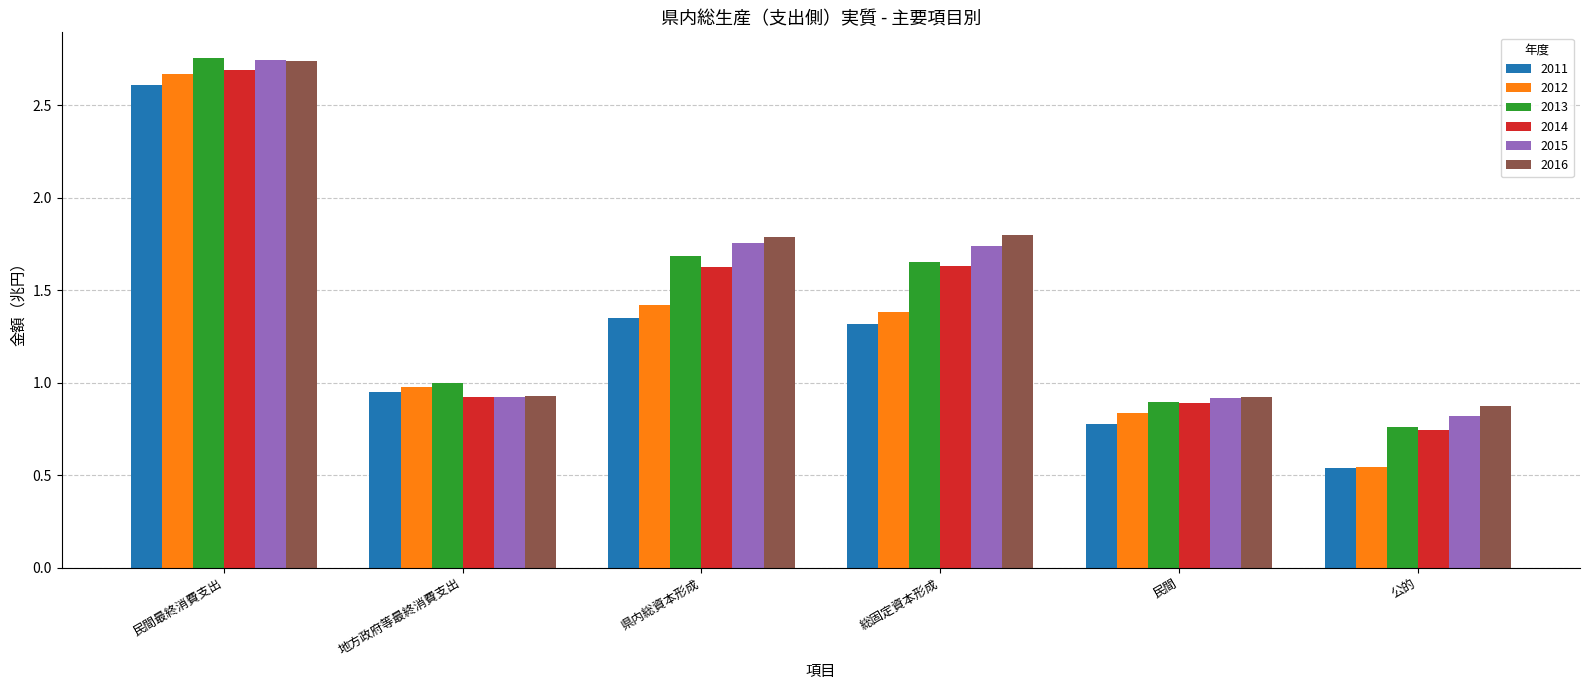

How many bars are there in each group?

6